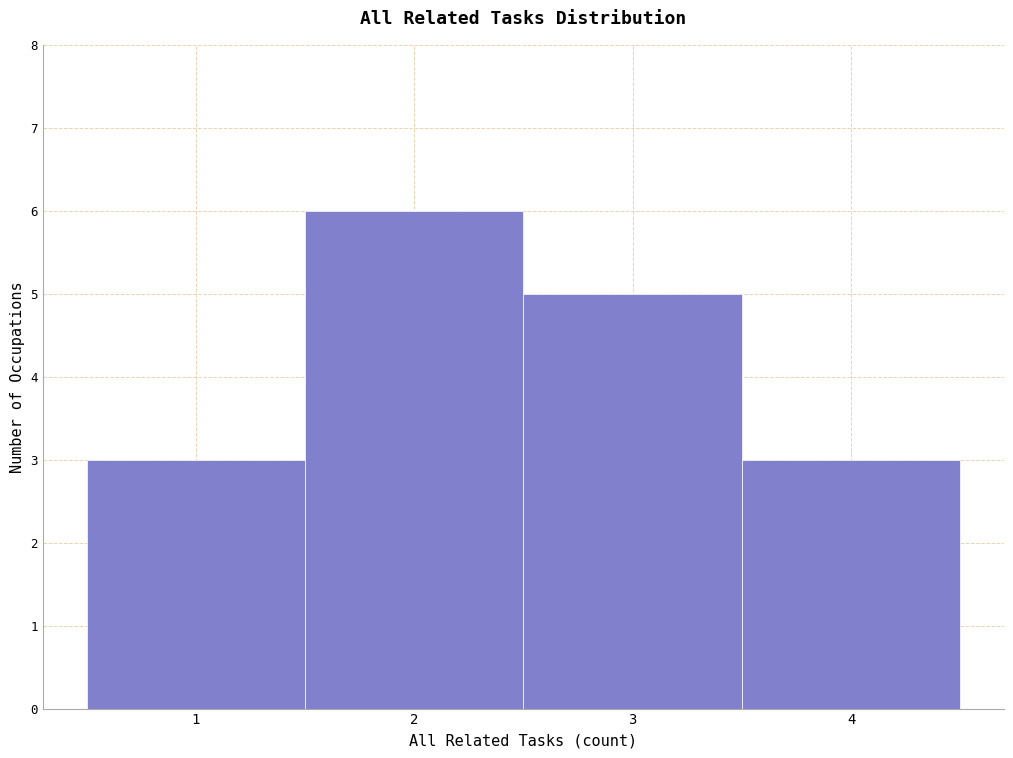

Reading left to right, list every bar in this chart as the range it spans on the x-axis followed by its height. The values are not printed on the chart, so give them approximately, as read against the axis.

0.5 to 1.5: 3
1.5 to 2.5: 6
2.5 to 3.5: 5
3.5 to 4.5: 3